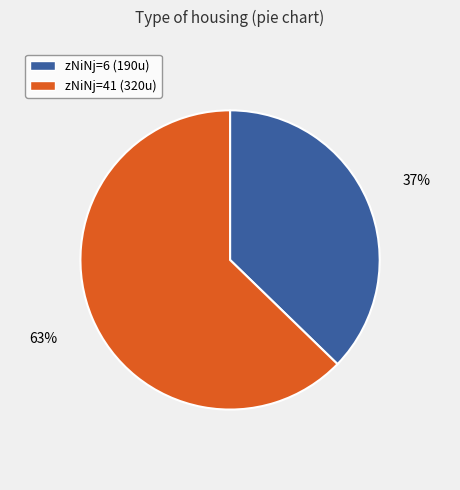

Do zNiNj=41 (320u) and zNiNj=6 (190u) together represent more than half of the pie?

Yes